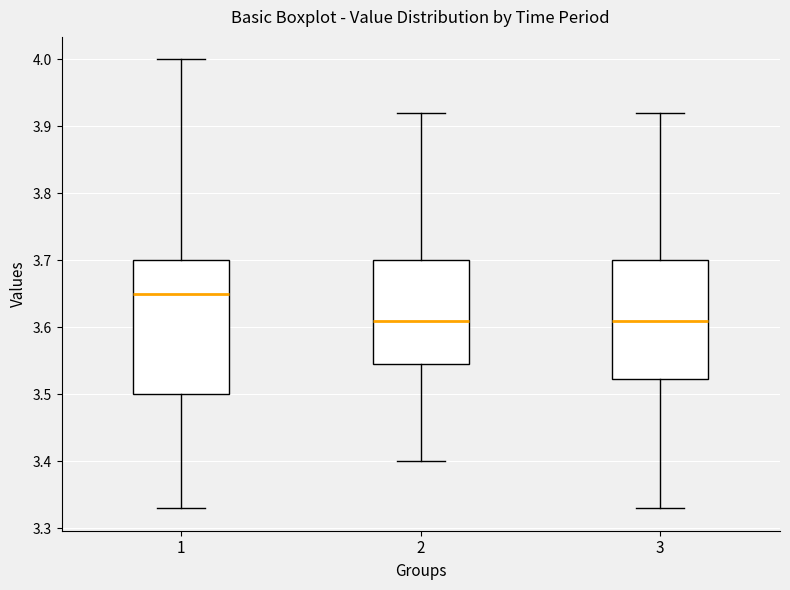

Reading left to right, transcribe this box plot: for each box, give where its median line is, the range the box spans, and where its two whiskers end, as read against the y-axis. The values are not printed on the chart, so give them approximately, as read against the axis.

1: median 3.65, box 3.50 to 3.70, whiskers 3.33 to 4.00
2: median 3.61, box 3.55 to 3.70, whiskers 3.40 to 3.92
3: median 3.61, box 3.52 to 3.70, whiskers 3.33 to 3.92